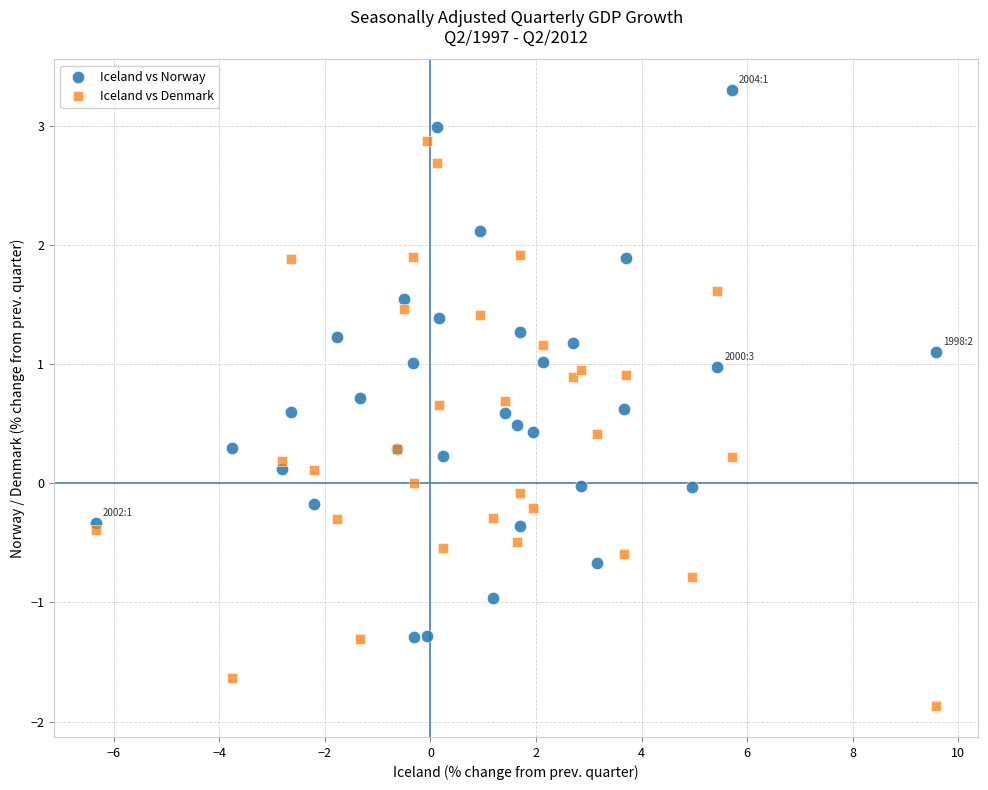

Which series has the widest spread of Y values?

Iceland vs Denmark